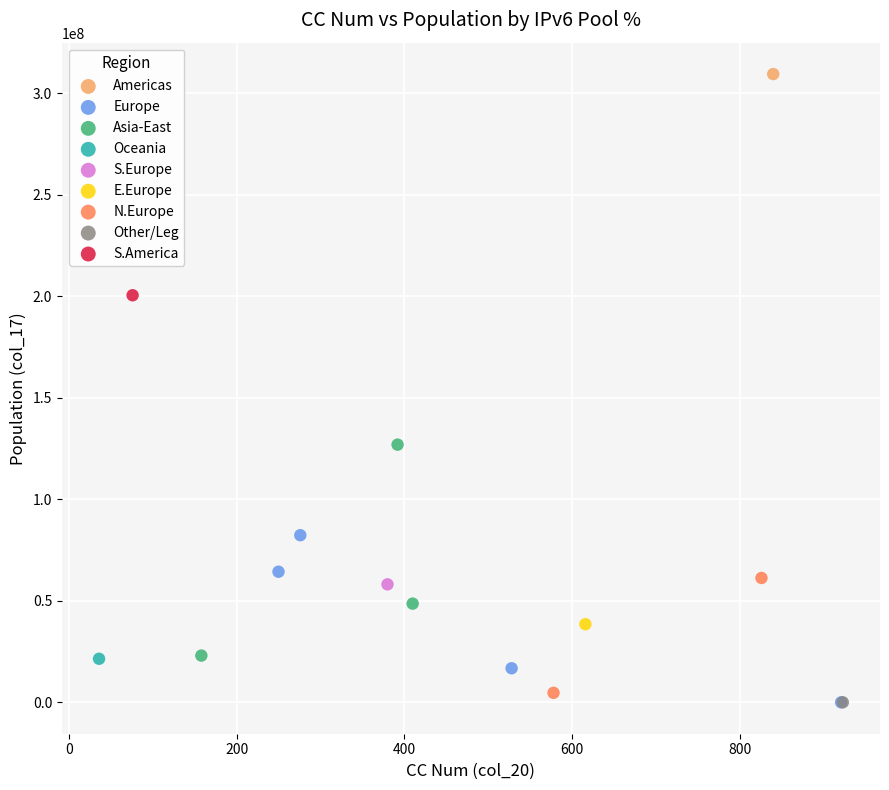

What are all the series names shown in the legend?

Americas, Europe, Asia-East, Oceania, S.Europe, E.Europe, N.Europe, Other/Leg, S.America